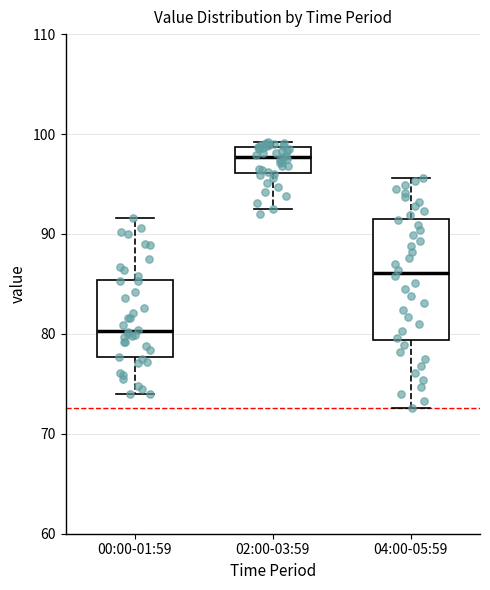

Which box is the tallest, from its lower edge to its upper edge?

04:00-05:59